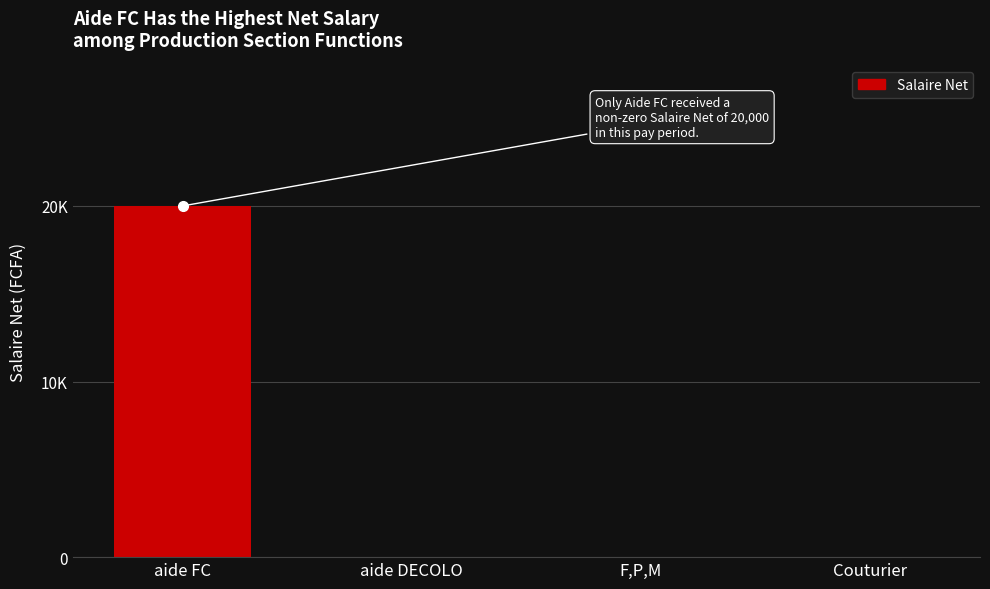

How many data points does each series have?

4